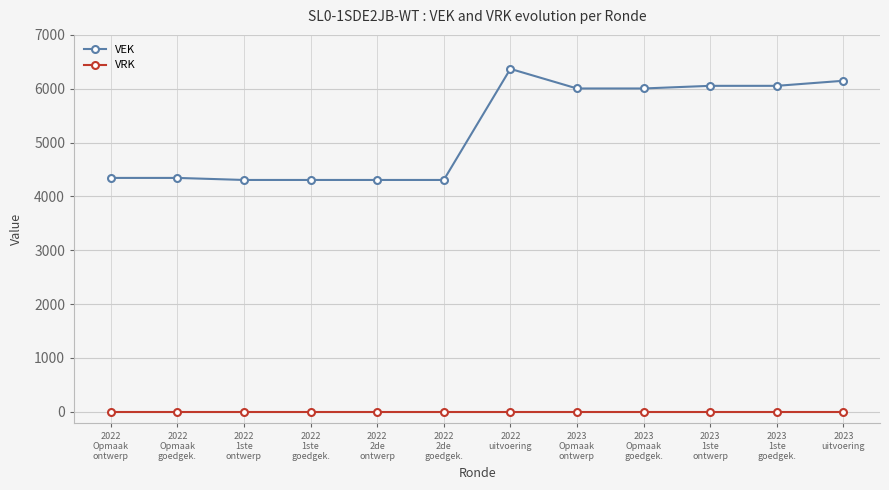

What is the difference between the highest and lowest values at 2022
uitvoering?

6369